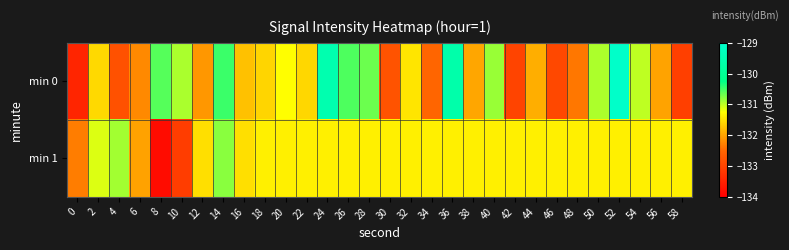

Reading left to right, list all the values displayed in this chart.

min 0: 0=-133.4	2=-131.6	4=-132.8	6=-132.2	8=-130.6	10=-130.9	12=-132.1	14=-130.5	16=-131.7	18=-131.6	20=-131.3	22=-131.6	24=-129.5	26=-130.6	28=-130.7	30=-132.8	32=-131.5	34=-132.5	36=-129.6	38=-132.0	40=-130.9	42=-133.0	44=-131.9	46=-132.9	48=-132.4	50=-130.9	52=-129.0	54=-131.0	56=-132.0	58=-133.1
min 1: 0=-132.3	2=-131.1	4=-130.9	6=-132.0	8=-133.8	10=-133.1	12=-131.5	14=-130.8	16=-131.5	18=-131.4	20=-131.4	22=-131.4	24=-131.4	26=-131.4	28=-131.4	30=-131.4	32=-131.4	34=-131.4	36=-131.4	38=-131.4	40=-131.4	42=-131.4	44=-131.4	46=-131.4	48=-131.4	50=-131.4	52=-131.4	54=-131.4	56=-131.4	58=-131.4